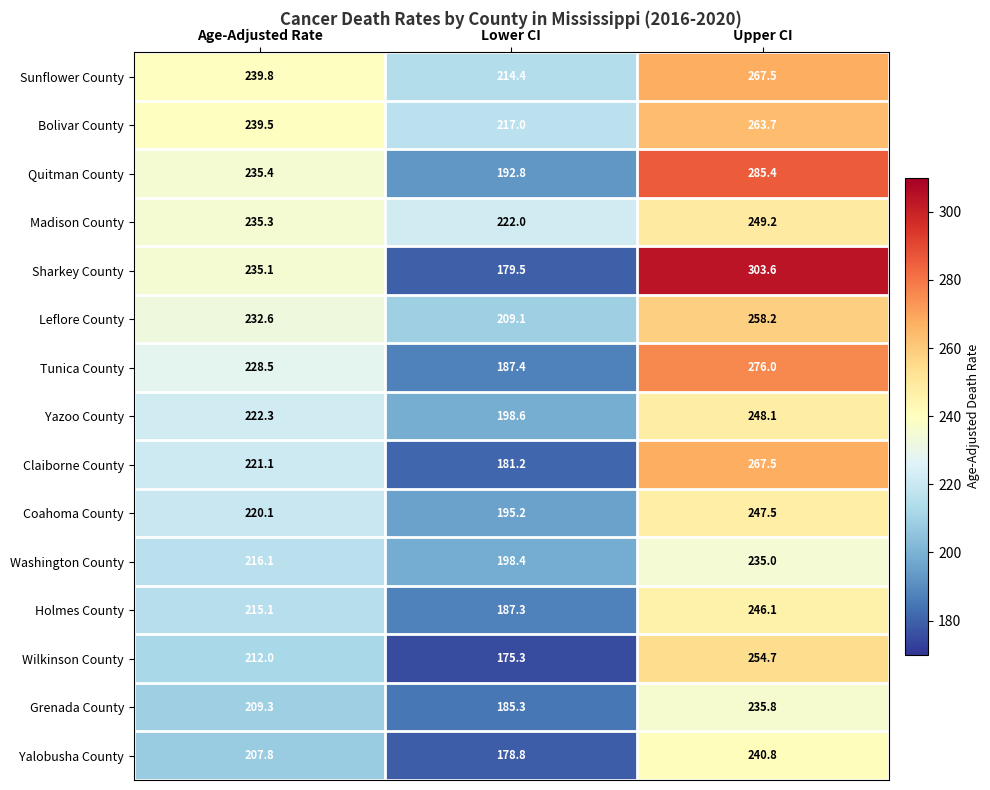

What is the difference between the highest and lowest values at Lower CI?

46.7